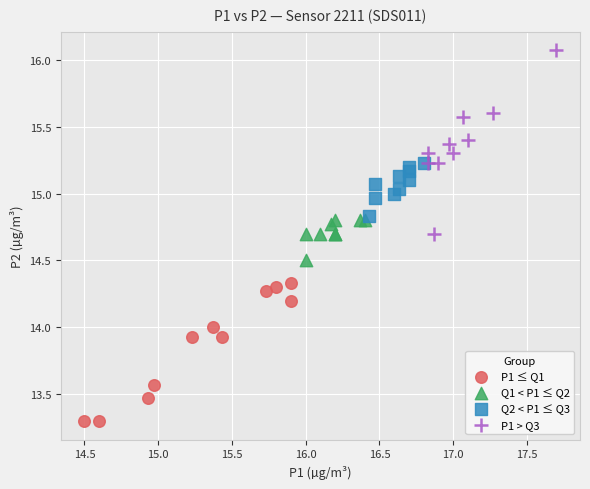

Which series reaches the maximum Y coordinate?

P1 > Q3